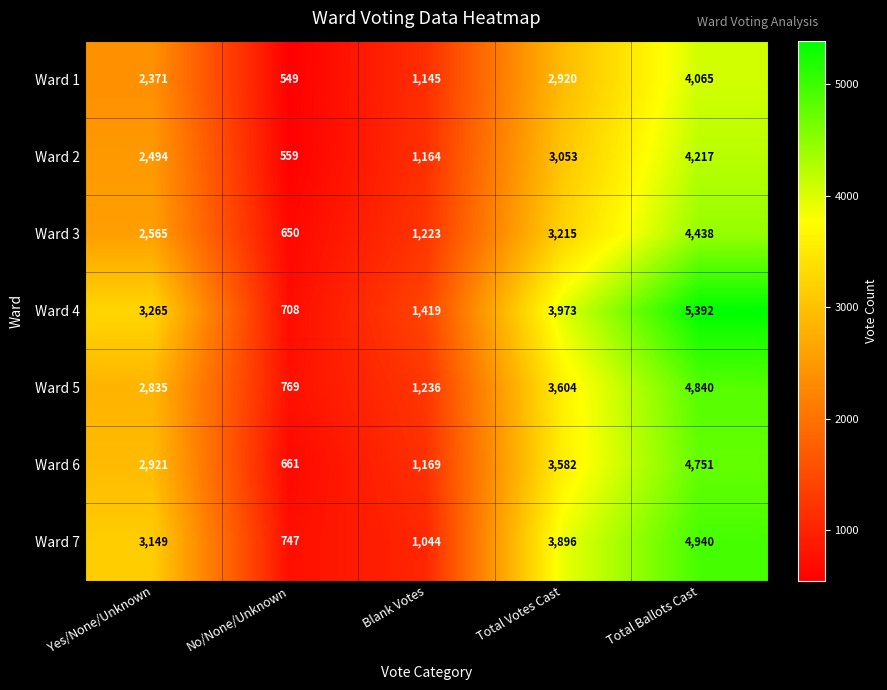

What is the greatest value displayed?

5392